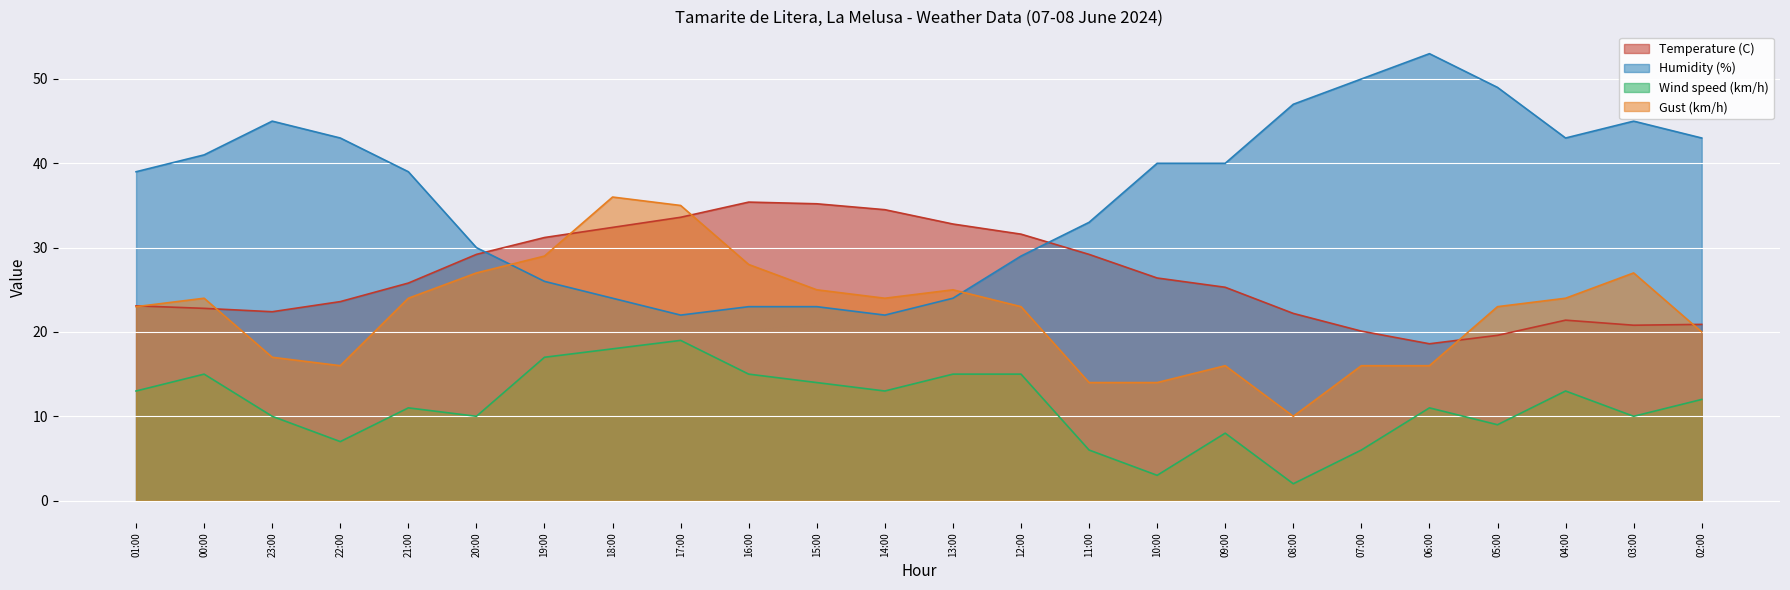

Which category has the lowest value in the Temperature (C) series?

06:00